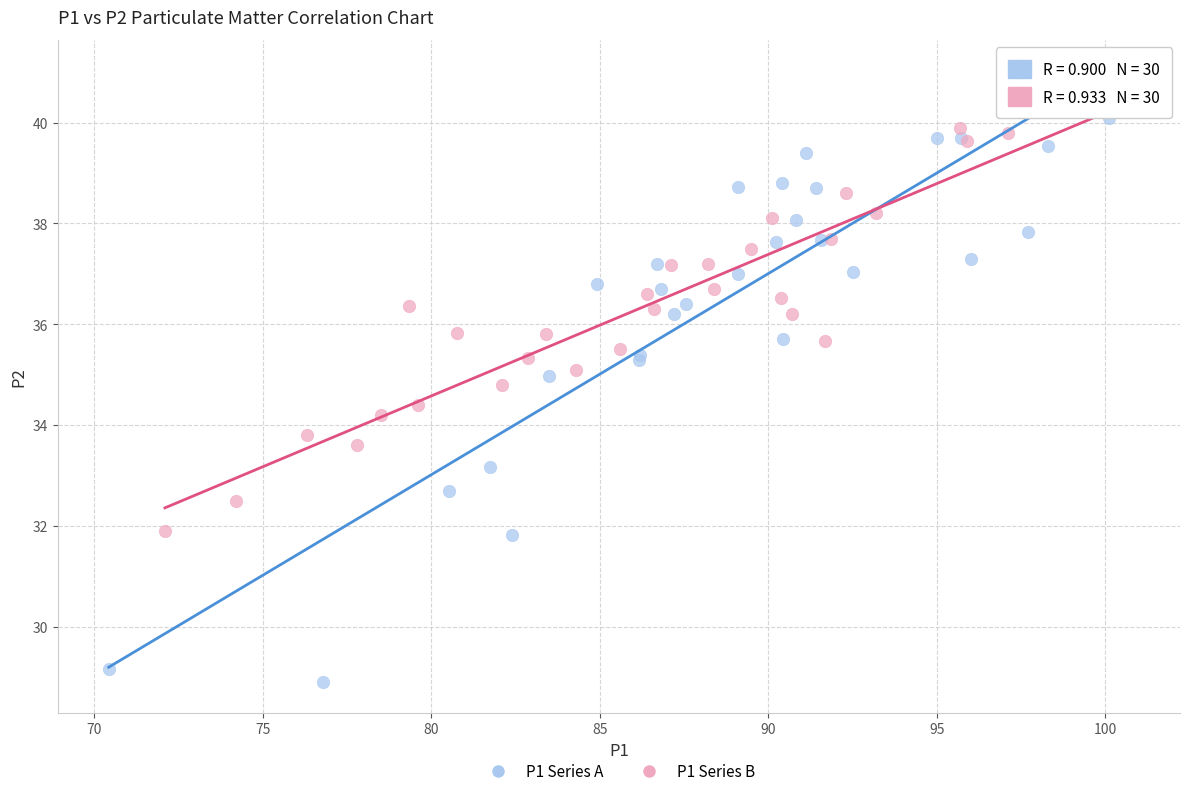

What are all the series names shown in the legend?

P1 Series A, P1 Series B